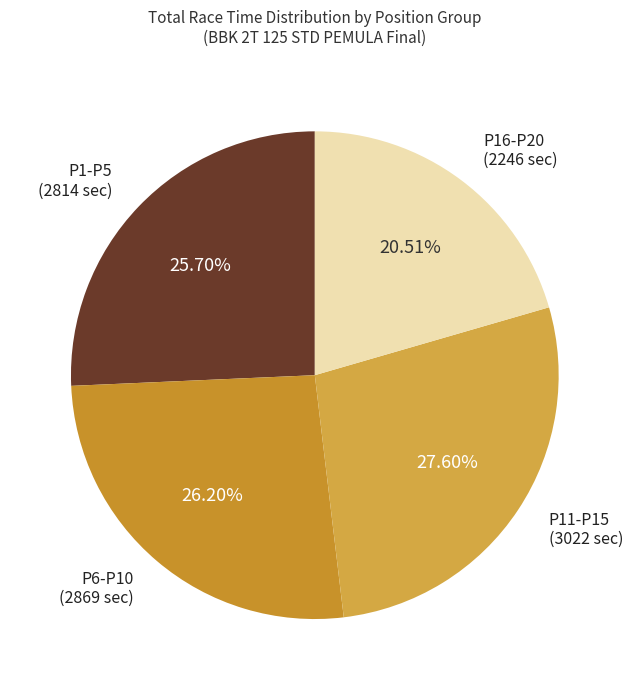

How many slices are in this pie chart?

4